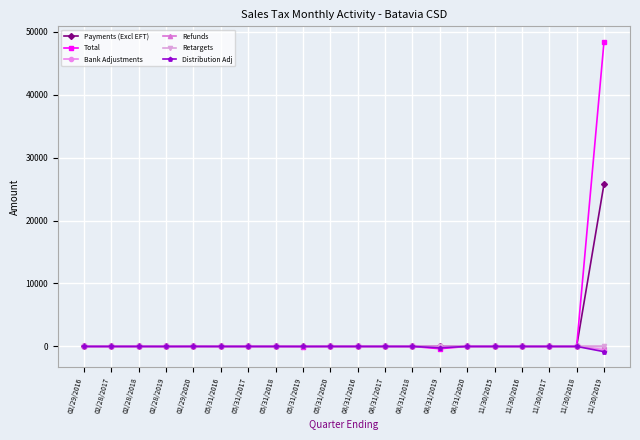

What is the sum of the Bank Adjustments values at 08/31/2019 and 02/28/2018?

-0.1